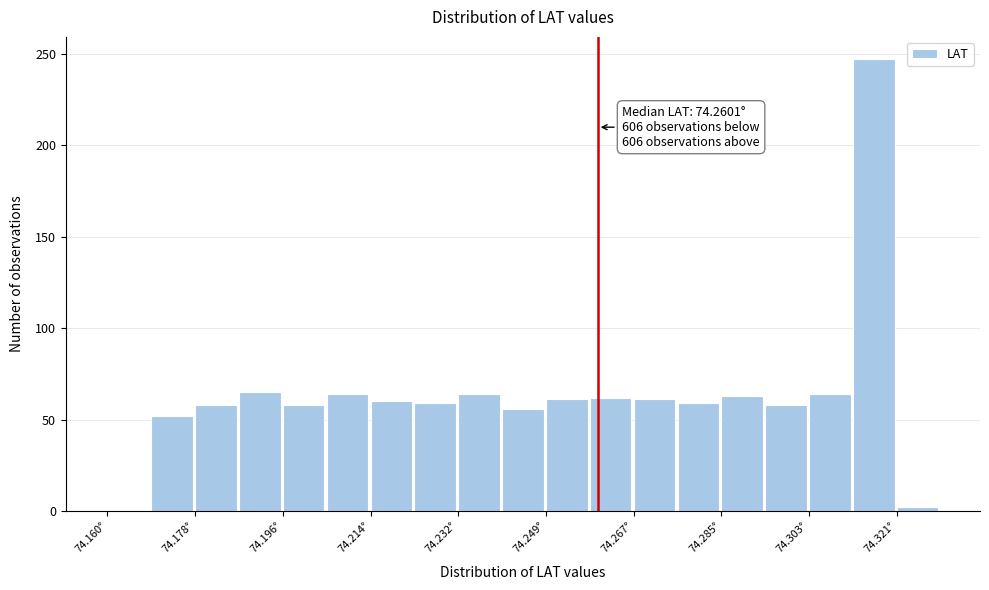

Over which range of the x-axis is the bar tallest?

74.312 to 74.322